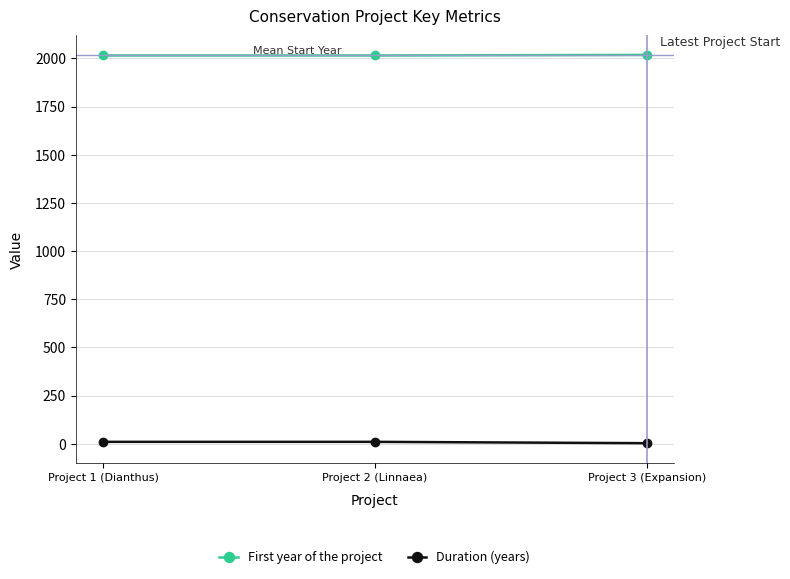

What are all the series names shown in the legend?

First year of the project, Duration (years)